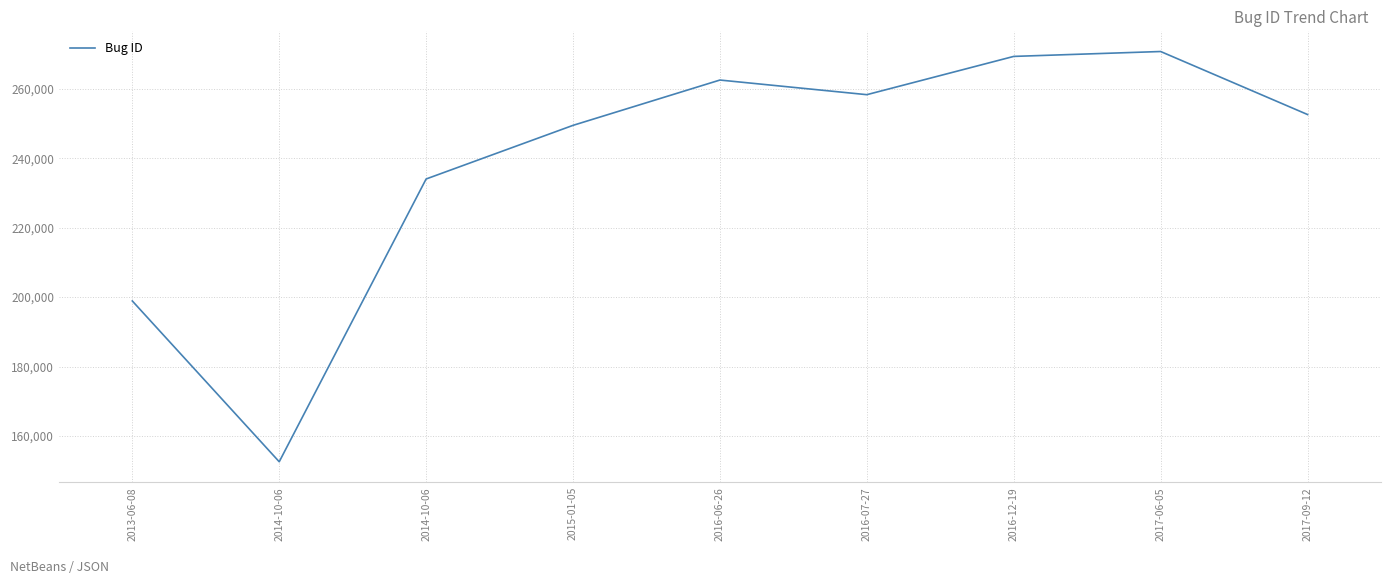

Approximately how many times larger is the value at 2013-06-08 compared to 2016-07-27?

0.8